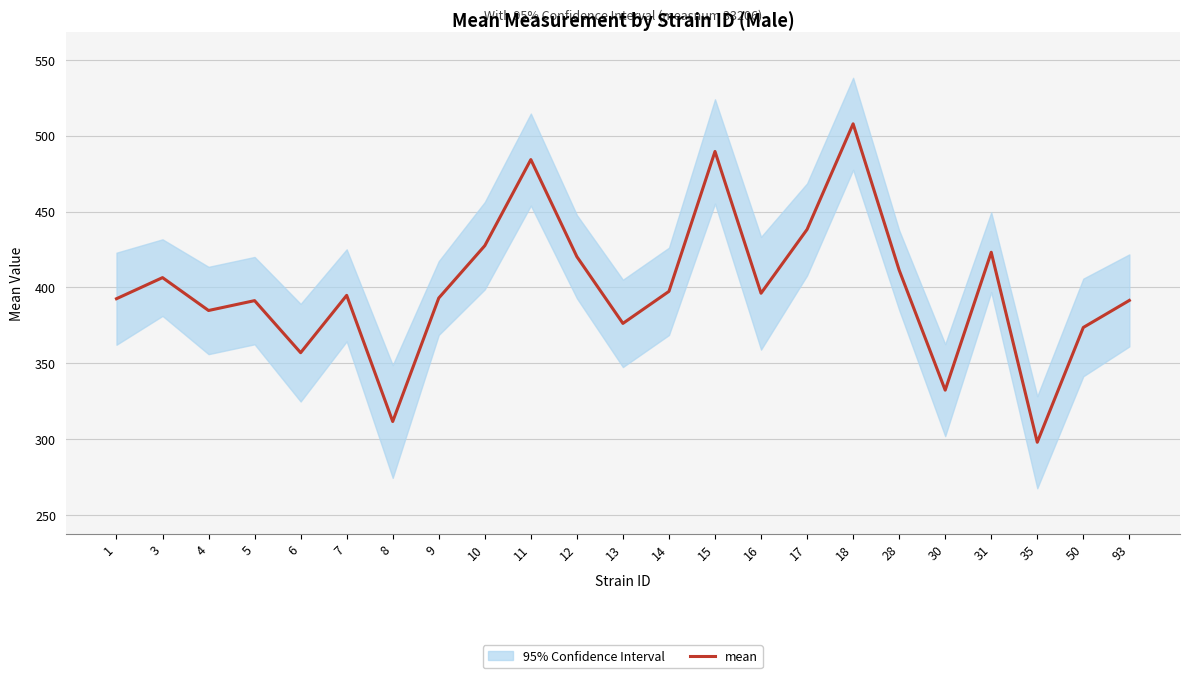

What is the difference between the maximum and second lowest values?

196.1